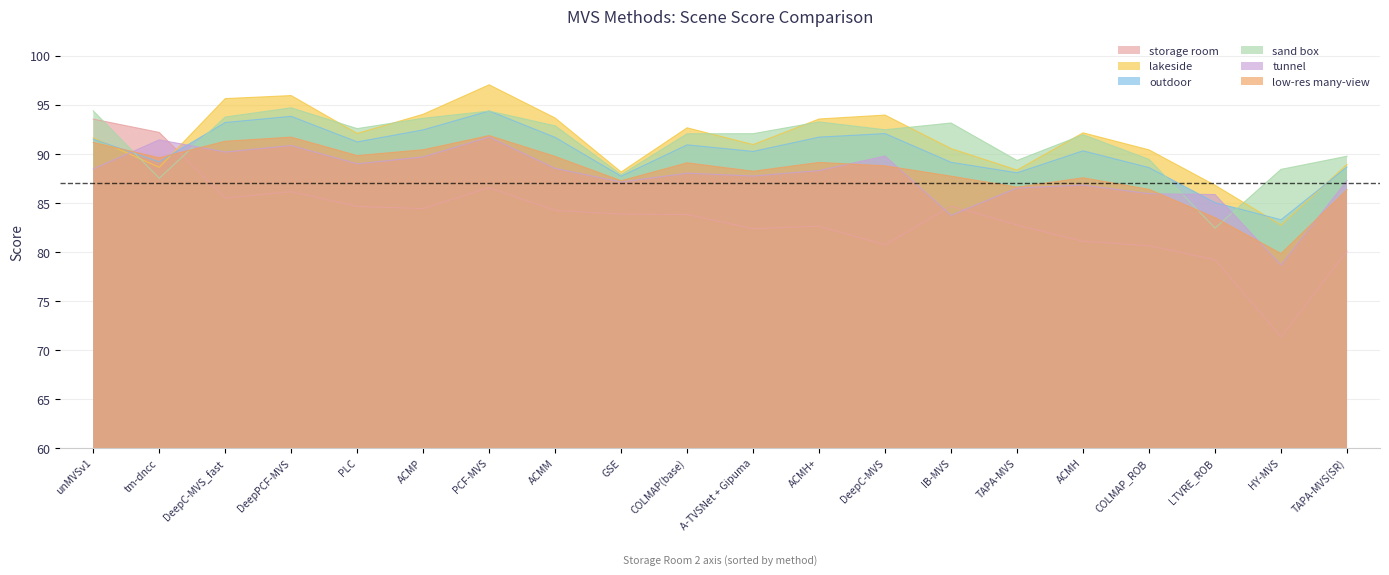

Where do outdoor and tunnel first cross each other?

unMVSv1 and tm-dncc